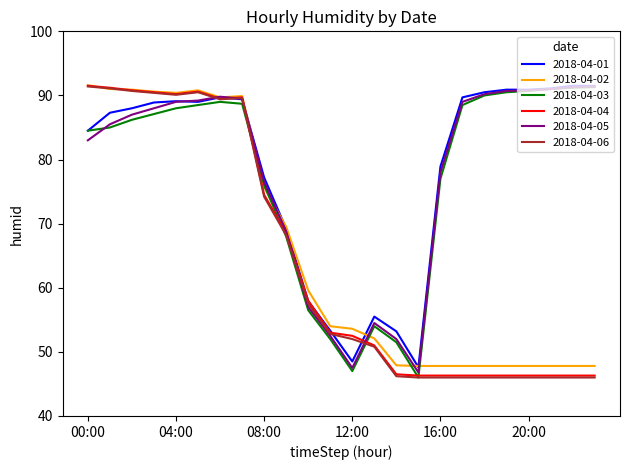

How many lines are shown in the chart?

6